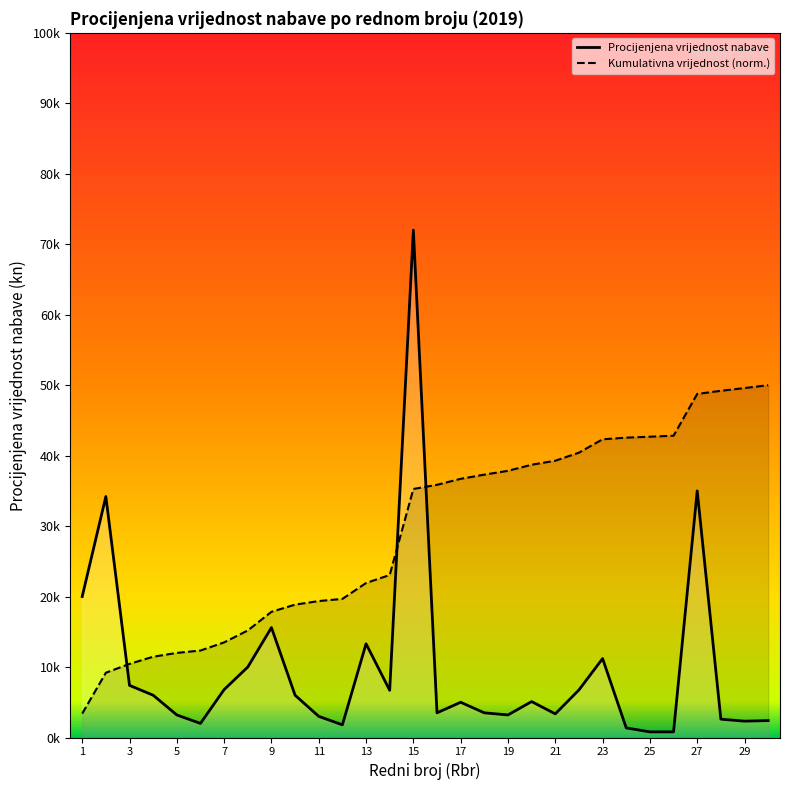

The Procijenjena vrijednost nabave series shows 2309.9 at 21. True or false?

False